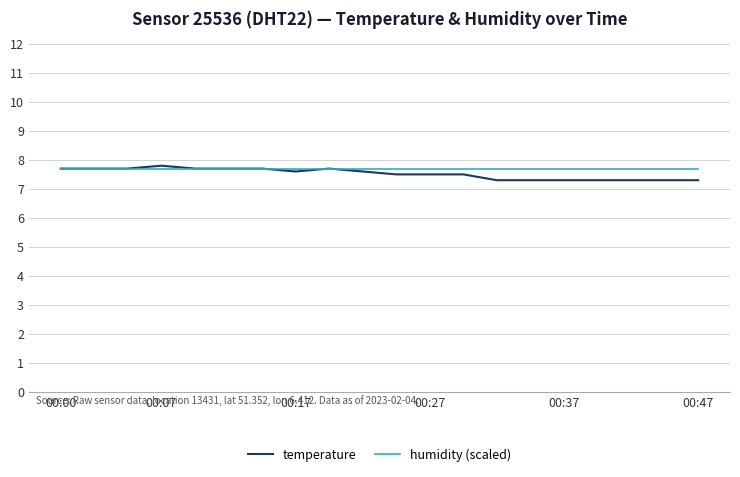

What is the maximum value for temperature?

7.8